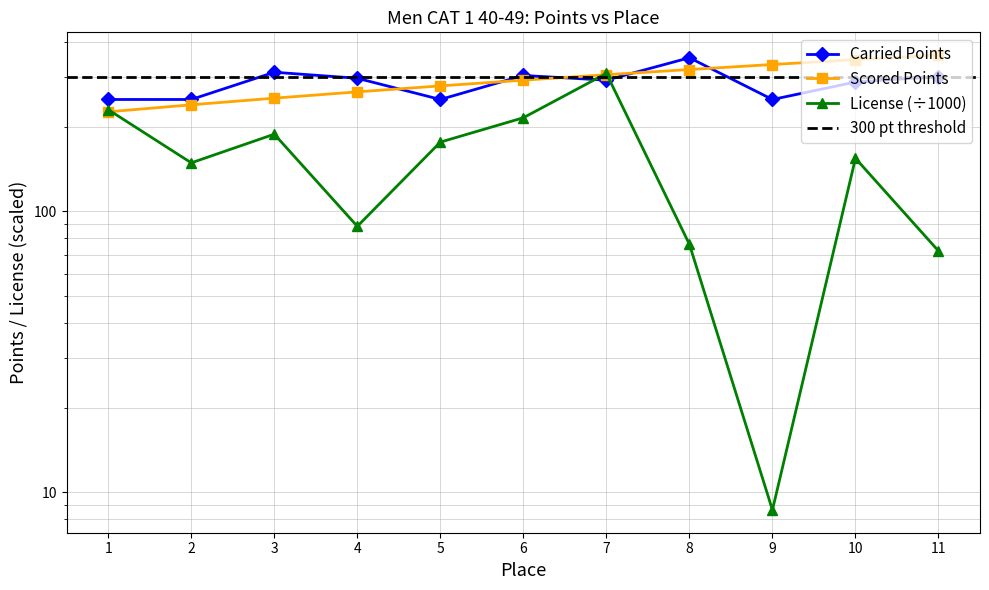

Rank the categories by License value from lowest to highest.

9, 11, 8, 4, 2, 10, 5, 3, 6, 1, 7